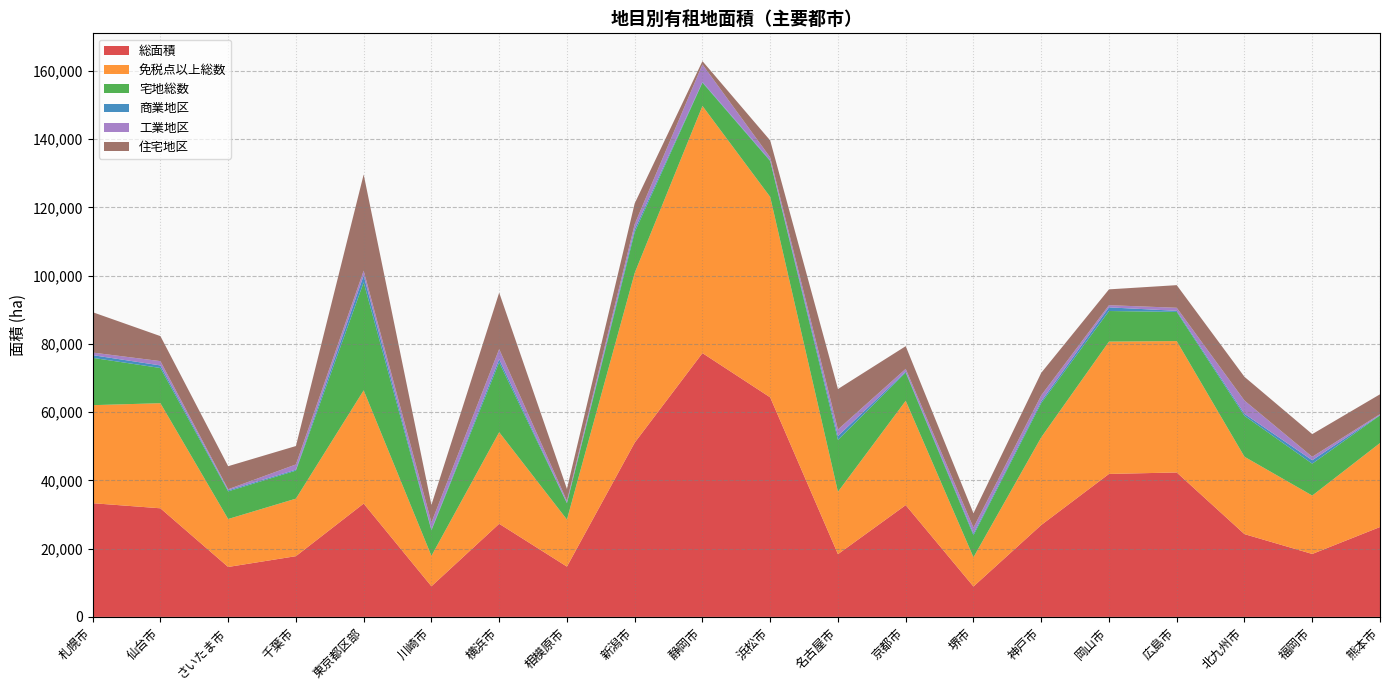

Reading right to left, transcribe all the data shown in this chart.

総面積: 26331	18438	24248	42314	41884	26914	8905	32745	18382	64313	77283	51048	14731	27279	8963	33197	17790	14630	31815	33312
免税点以上総数: 24607	17108	22670	38488	38770	25691	8570	30574	18275	58722	72415	49711	13789	26827	8915	33183	16855	14047	30792	28719
宅地総数: 8113	9338	11984	8547	8962	10021	6444	8254	15198	10509	6836	11936	4787	20448	7469	31619	8211	8096	10313	13867
商業地区: 92	1010	586	326	1068	549	487	287	1130	212	178	867	144	940	240	2022	280	316	756	787
工業地区: 262	1012	3889	889	640	1722	1755	811	1922	874	5139	1508	556	2972	2083	1419	1527	306	1262	758
住宅地区: 5810	6642	6950	6628	4634	6604	4199	6643	11855	4952	976	6074	3498	16529	5144	28176	5396	6756	7323	11827